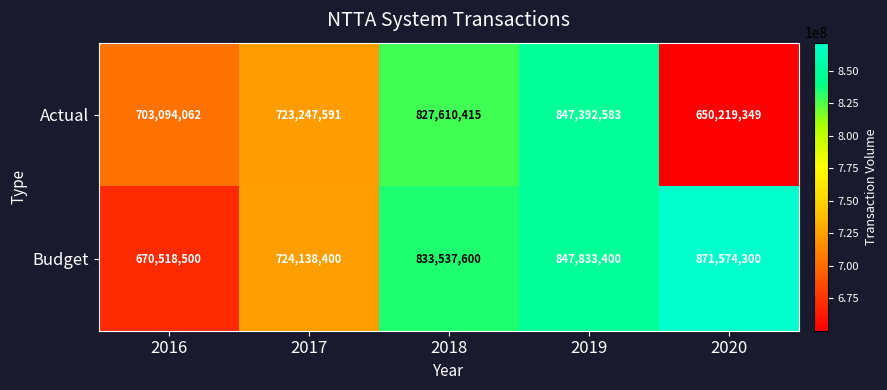

List the series in order of their overall mean, lowest first.

Actual, Budget